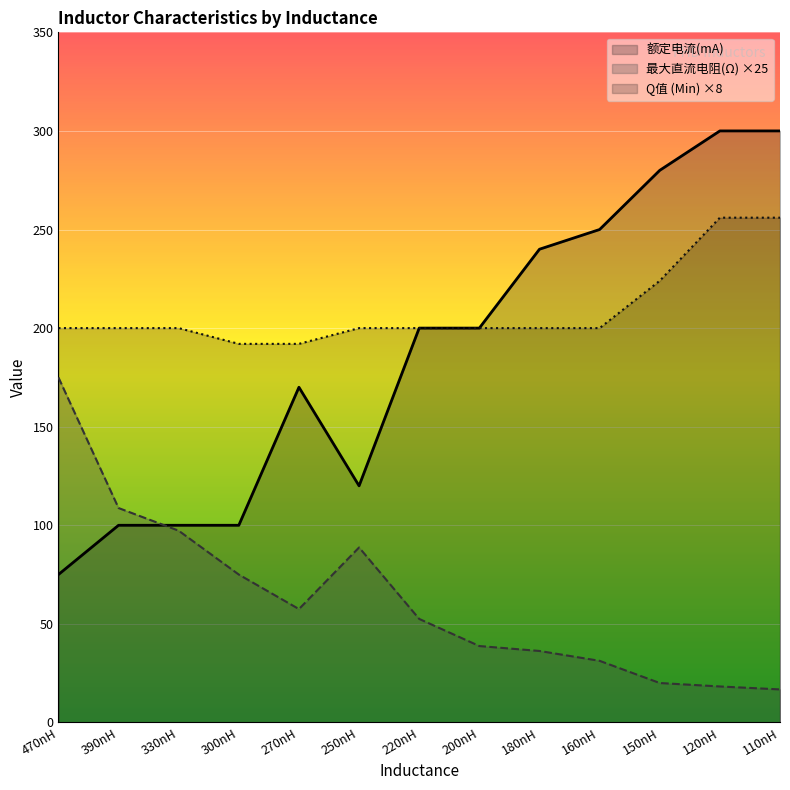

At which category is the sum across all series the highest?

120nH